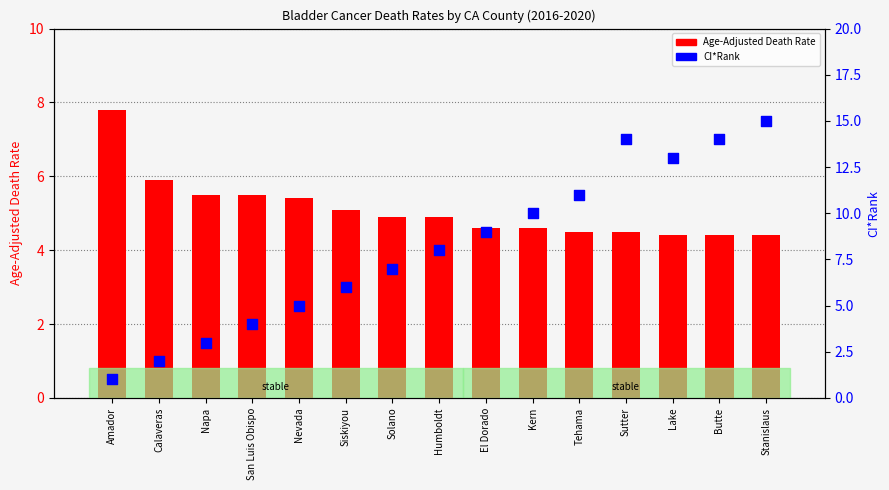

At how many categories does at least one series exceed 14?

1